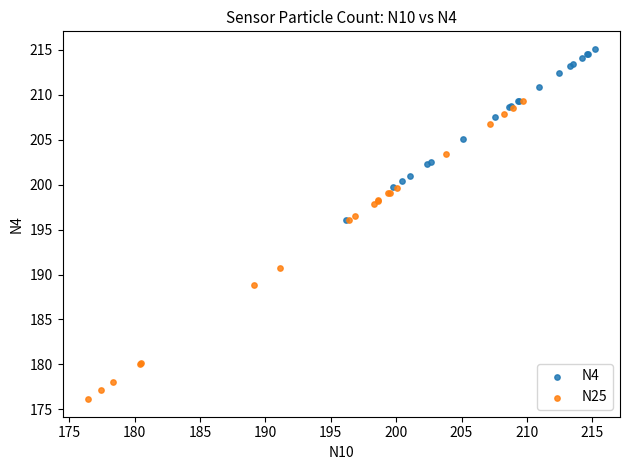

What are all the series names shown in the legend?

N4, N25